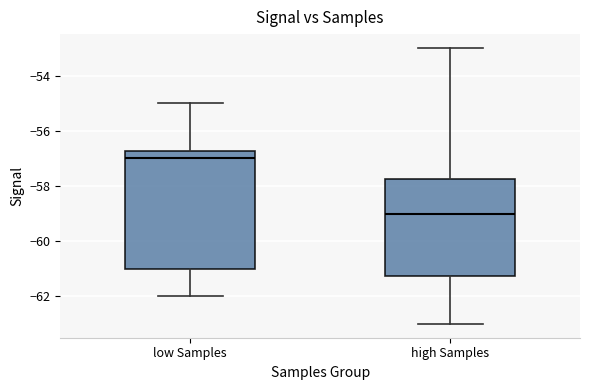

Reading left to right, read every box against the y-axis: the position of its median line, the range the box covers, and the ends of its whiskers. The values are not printed on the chart, so give them approximately, as read against the axis.

low Samples: median -57.0, box -61.0 to -56.8, whiskers -62.0 to -55.0
high Samples: median -59.0, box -61.2 to -57.8, whiskers -63.0 to -53.0